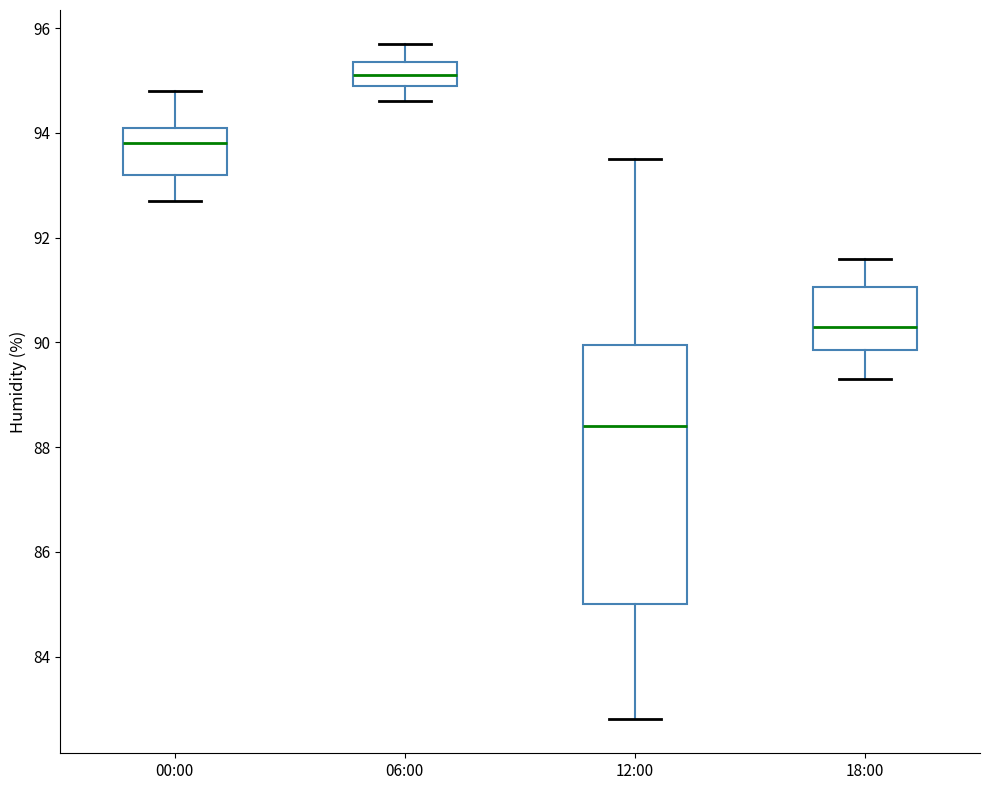

Reading left to right, read every box against the y-axis: the position of its median line, the range the box covers, and the ends of its whiskers. The values are not printed on the chart, so give them approximately, as read against the axis.

00:00: median 93.8, box 93.2 to 94.2, whiskers 92.8 to 94.8
06:00: median 95.2, box 95.0 to 95.4, whiskers 94.6 to 95.8
12:00: median 88.4, box 85.0 to 90.0, whiskers 82.8 to 93.6
18:00: median 90.4, box 89.8 to 91.0, whiskers 89.4 to 91.6